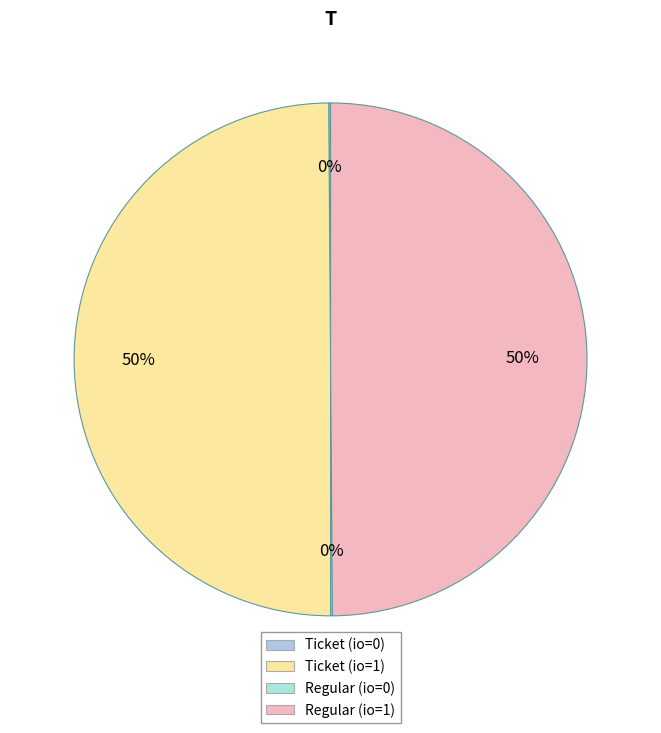

How many slices are in this pie chart?

4